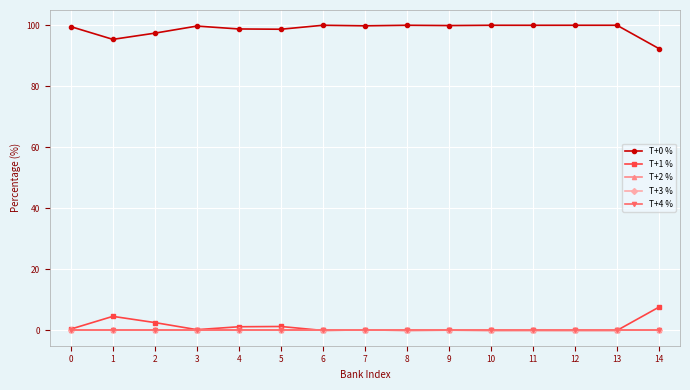

What is the spread (max minus min) of values at 9?

99.9